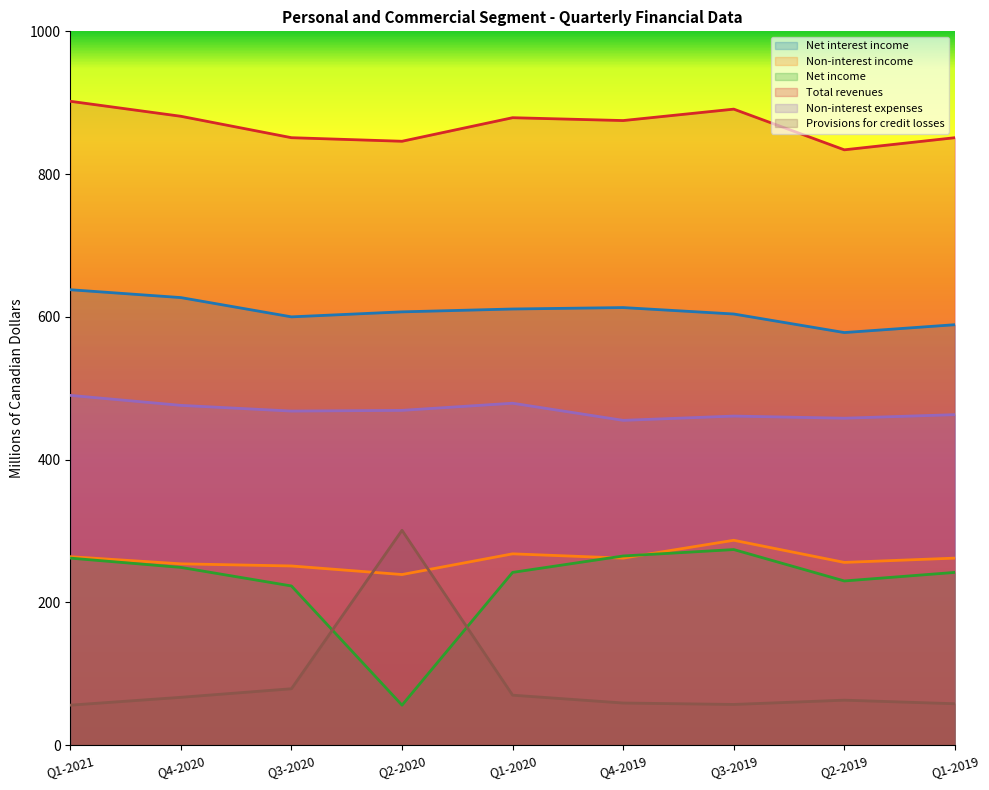

Which label corresponds to the largest value in the chart?

Q1-2021